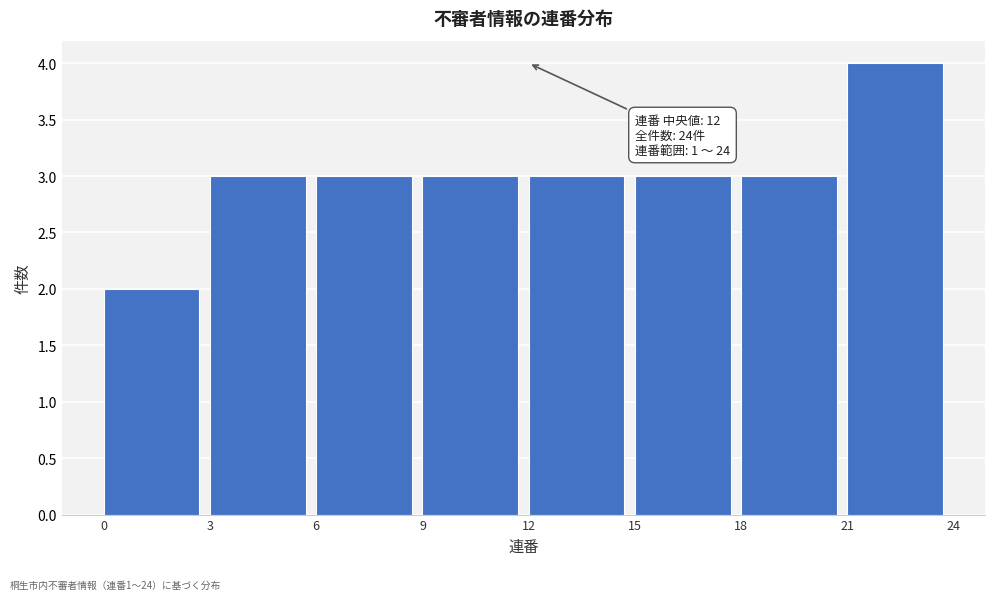

Which range on the x-axis has the tallest bar?

21 to 24